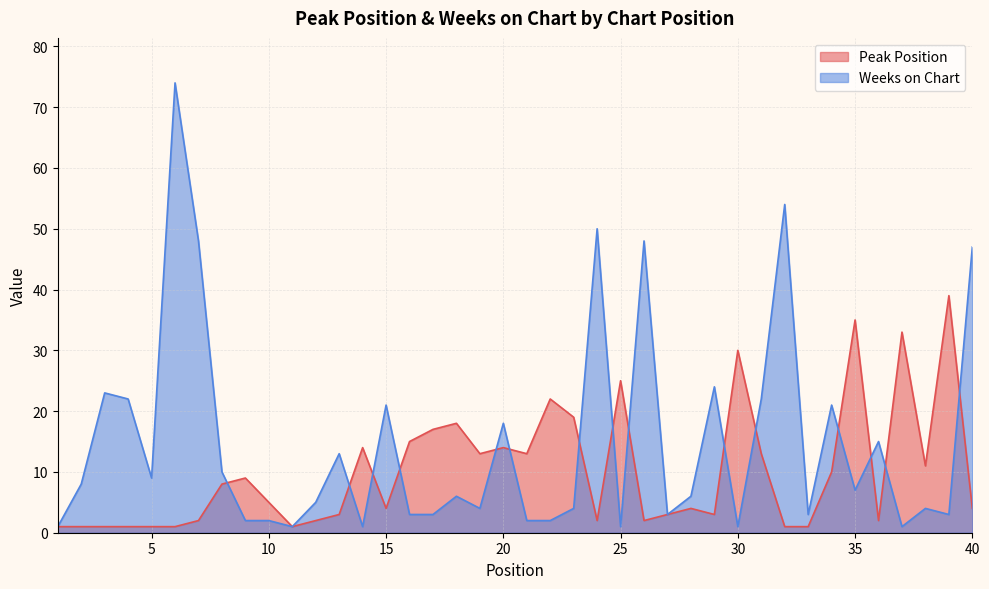

At 5, list the series in order from smallest to largest.

Peak Position, Weeks on Chart